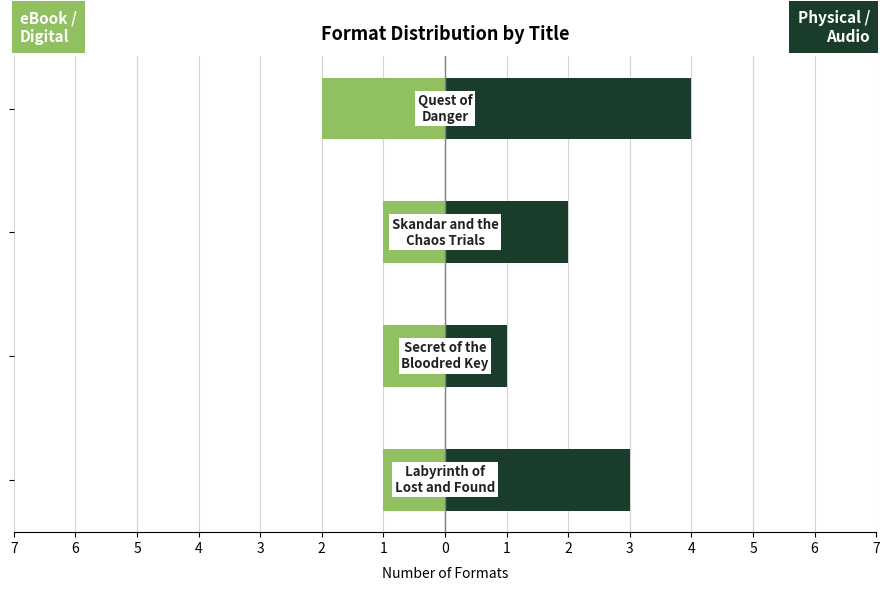

What is the average value of the eBook / Digital series?

-1